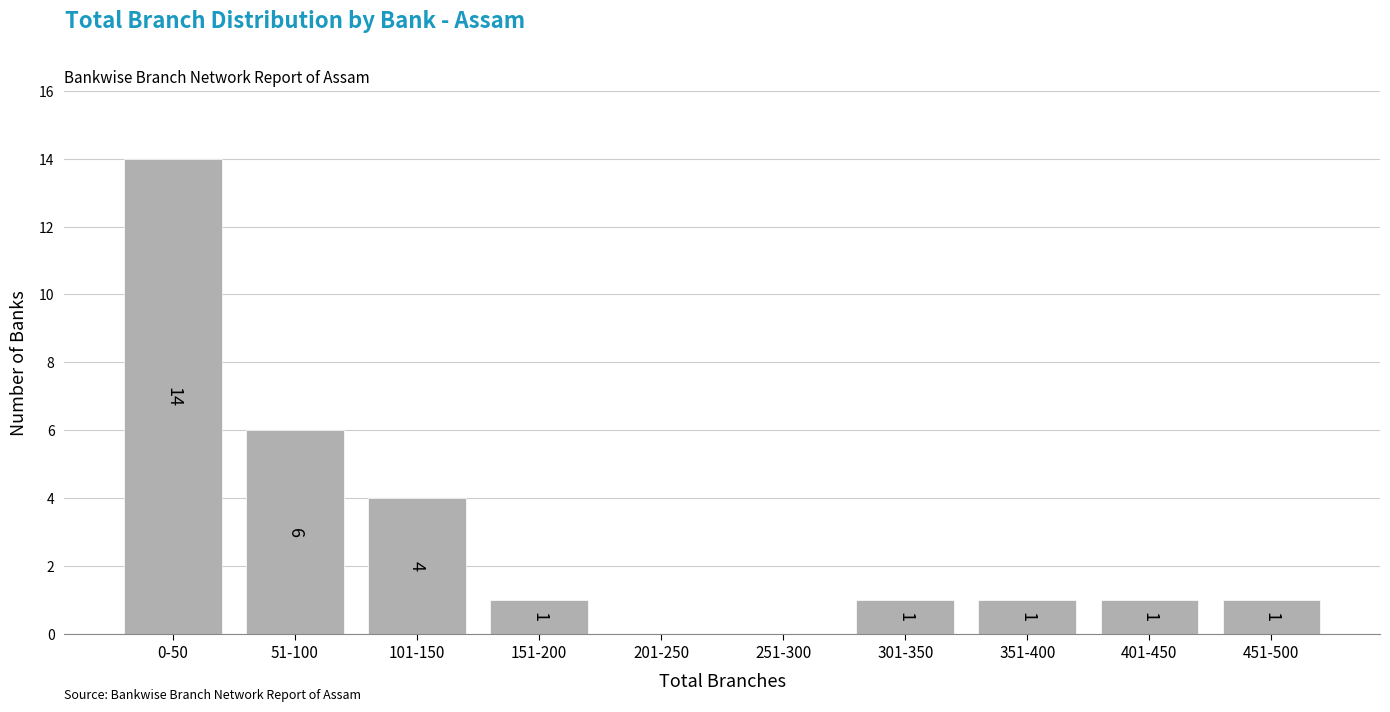

Reading left to right, extract all data points from this chart.

0-50=14	51-100=6	101-150=4	151-200=1	201-250=0	251-300=0	301-350=1	351-400=1	401-450=1	451-500=1